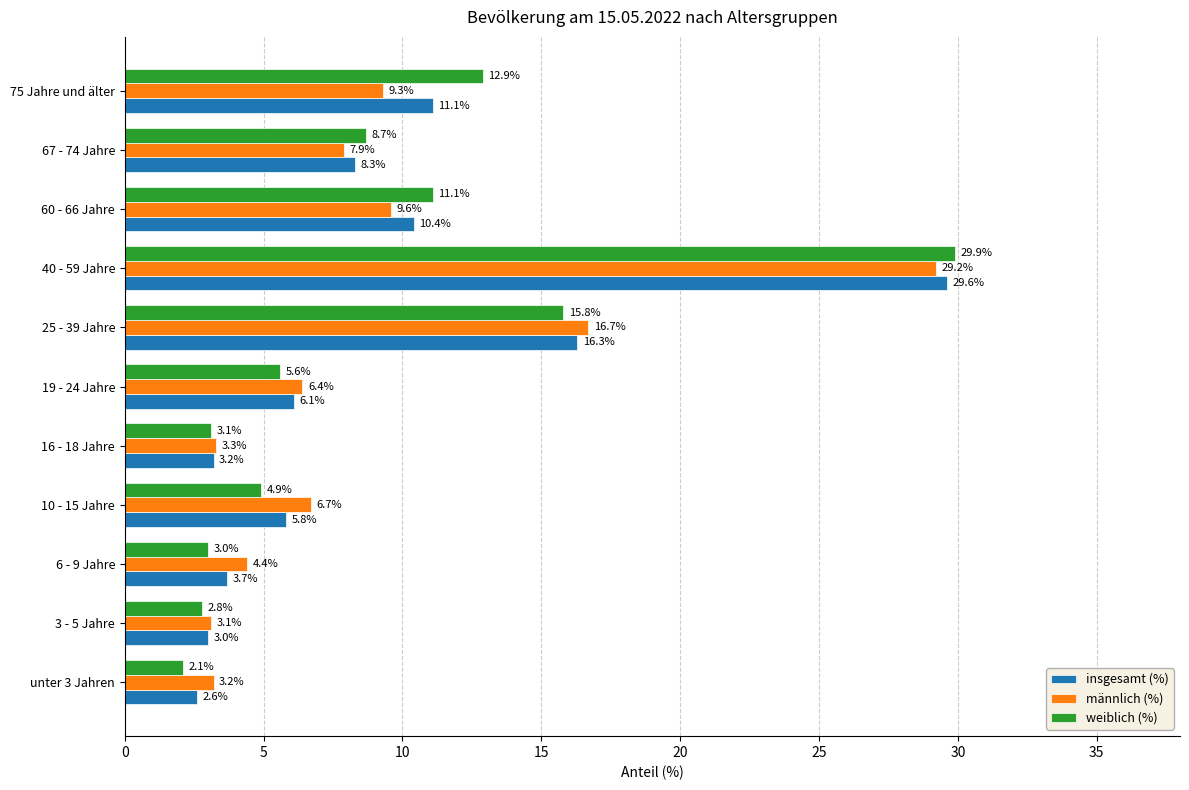

List the series in order of their peak value, lowest first.

männlich (%), insgesamt (%), weiblich (%)